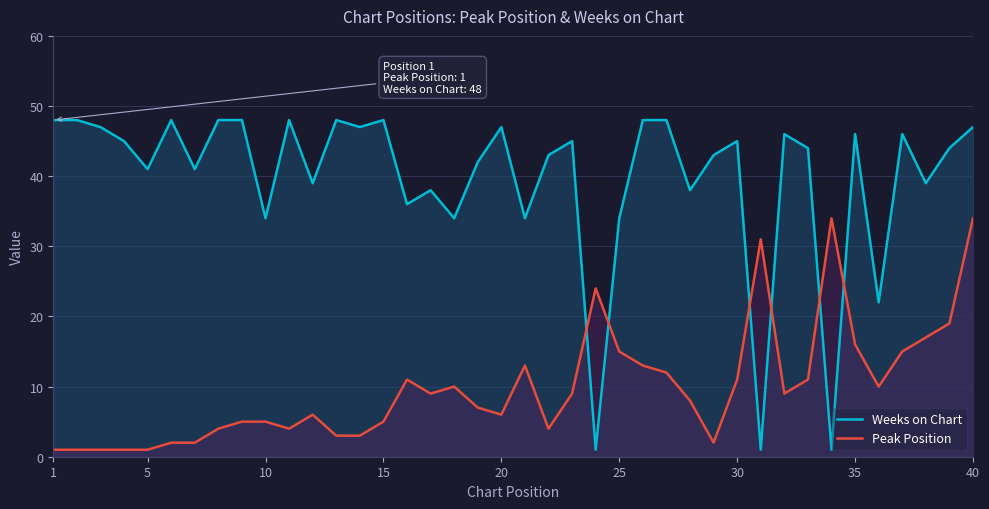

At which category does the chart reach its peak across all series?

1